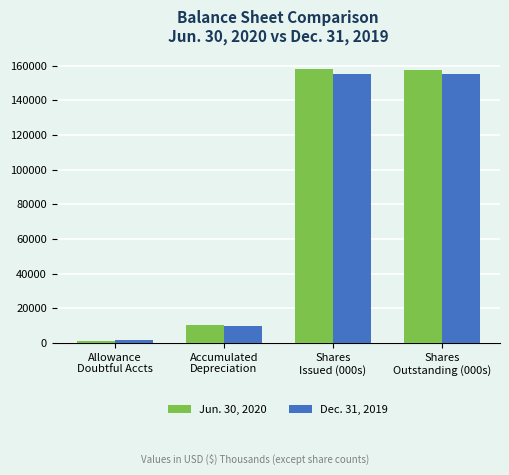

What are all the series names shown in the legend?

Jun. 30, 2020, Dec. 31, 2019